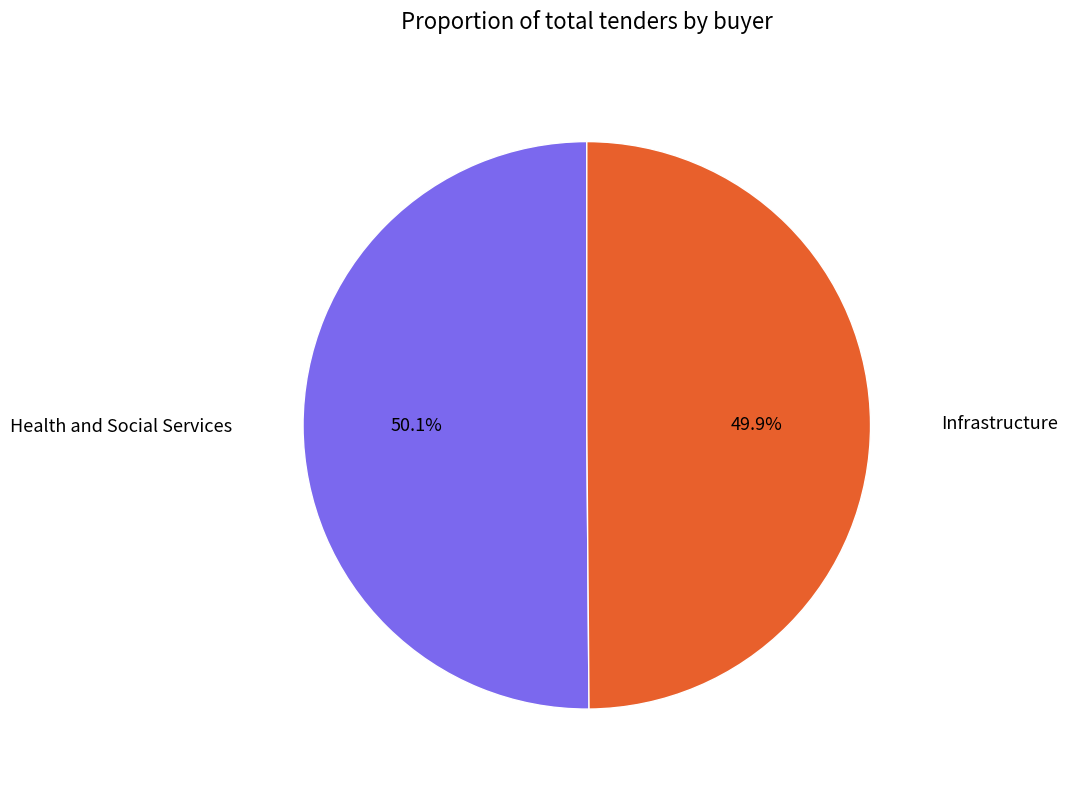

Count the number of slices in the pie.

2